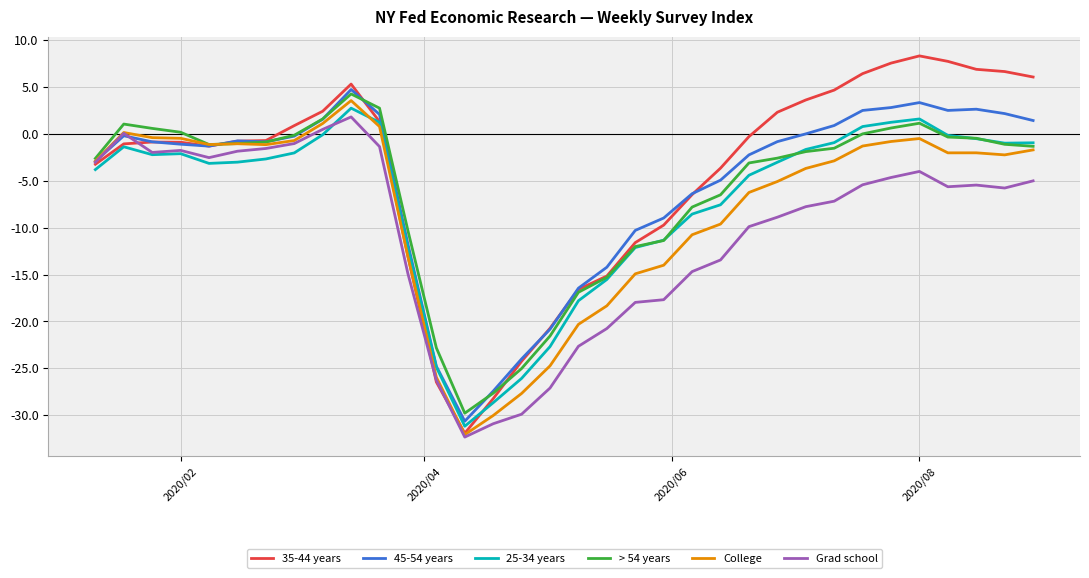

What is the maximum value for 45-54 years?

4.7